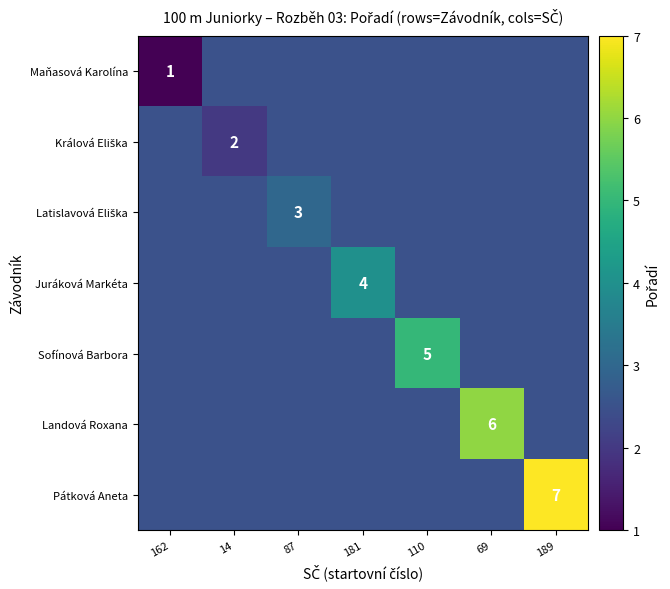

Is it true that Juráková Markéta equals 2 at 181?

False